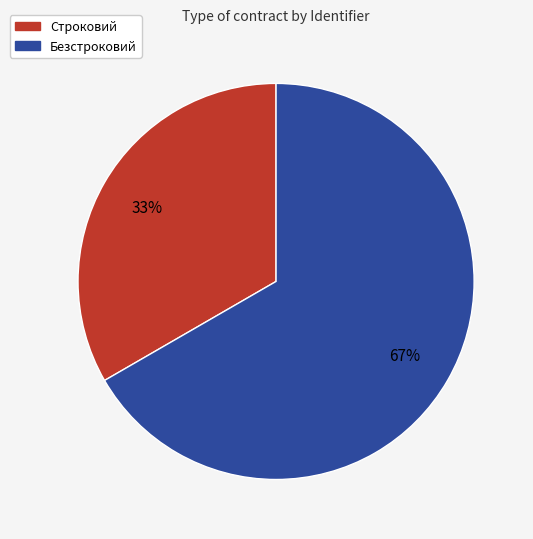

To the nearest percent, what is the average slice percentage?

50%